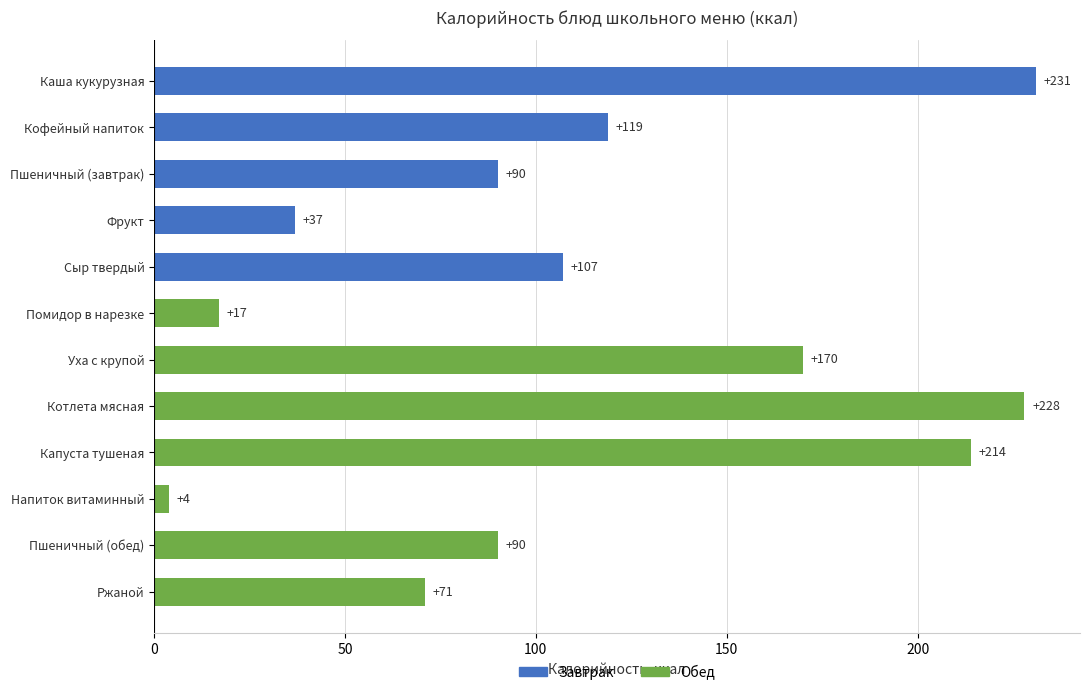

Reading top to bottom, what are all the values shown in this chart?

231	119	90	37	107	17	170	228	214	4	90	71